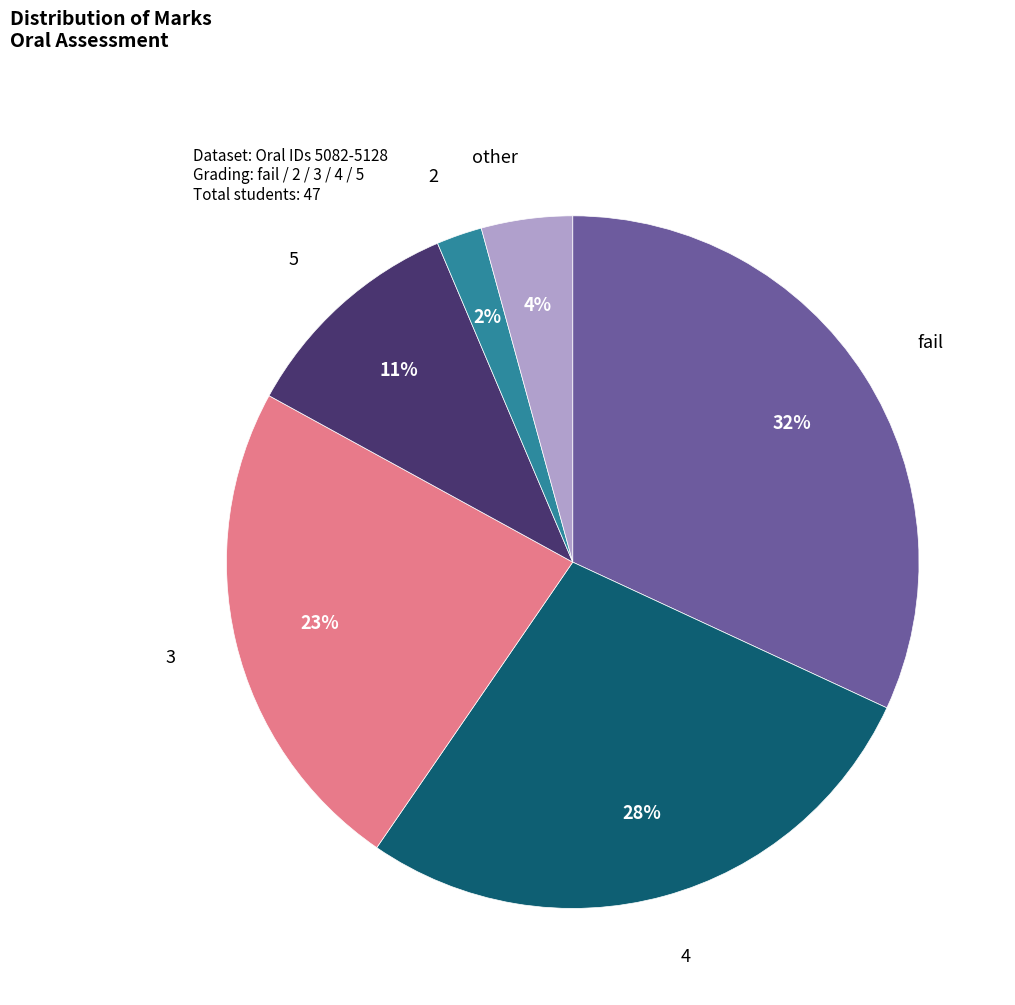

Is there any slice that represents more than half of the pie?

No